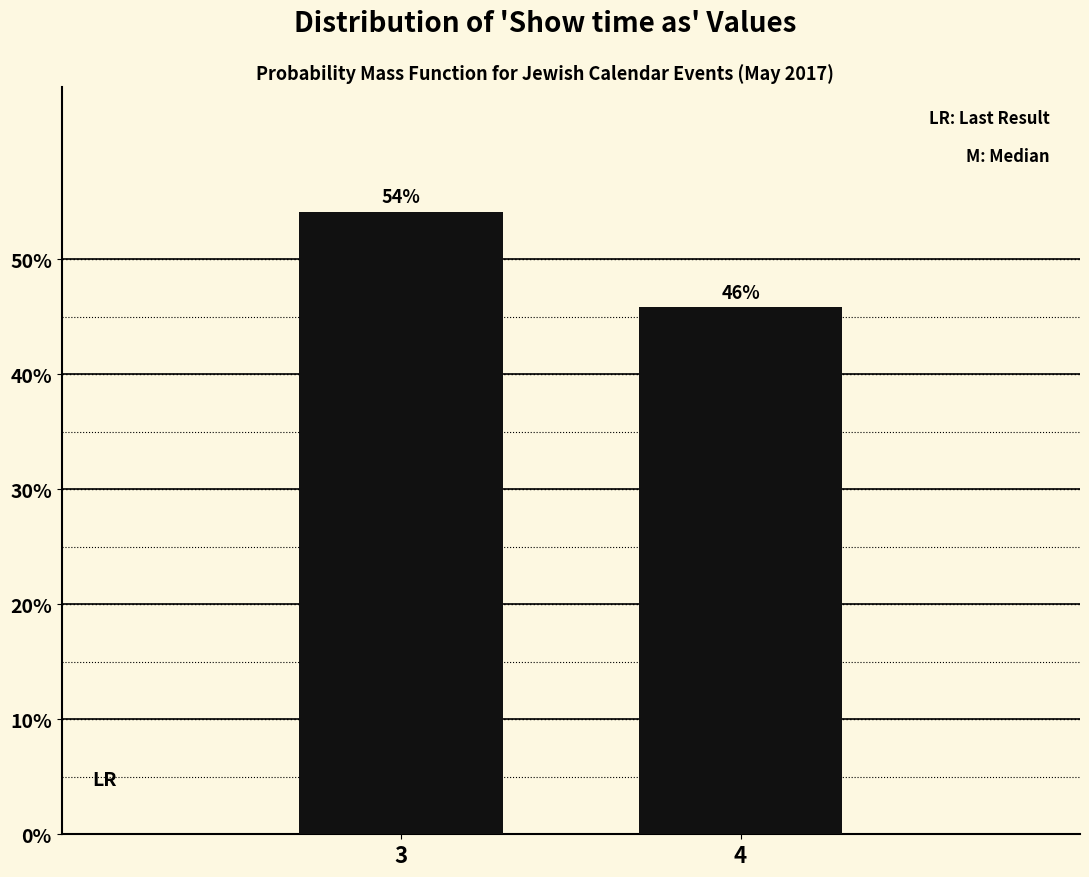

At which label does the data first exceed 54?

3